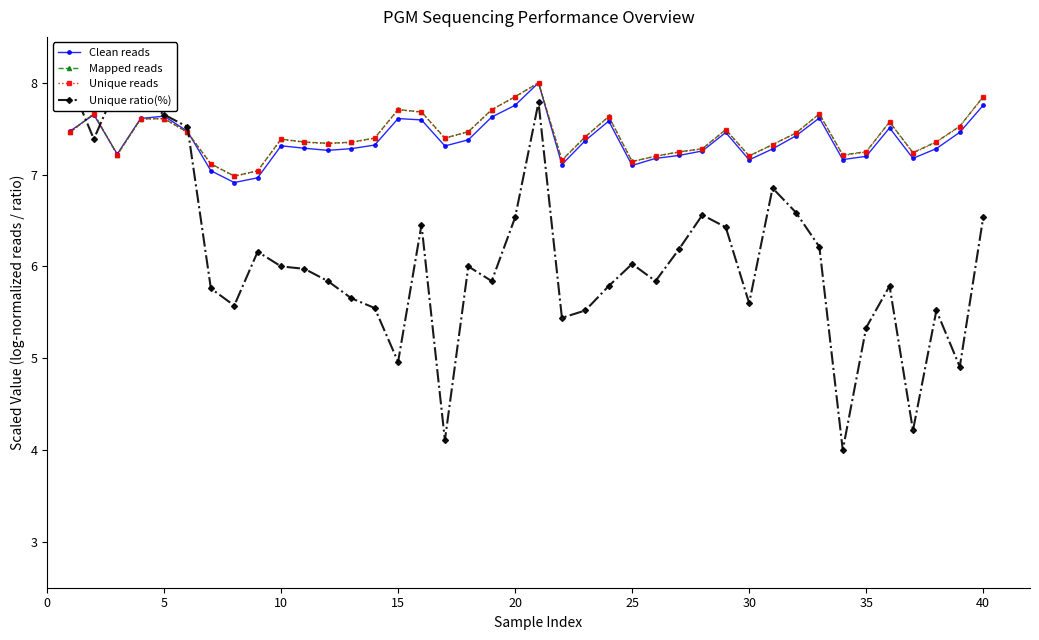

Which series ends up on top after the final intersection of Unique reads and Clean reads?

Unique reads